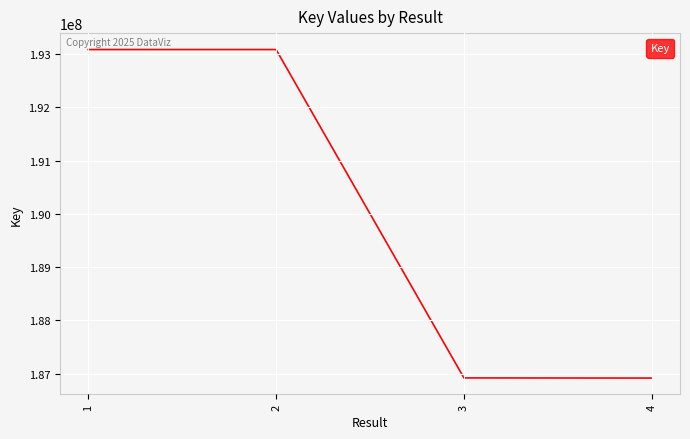

True or false: there are more than 2 points higher than both neighbors.

False